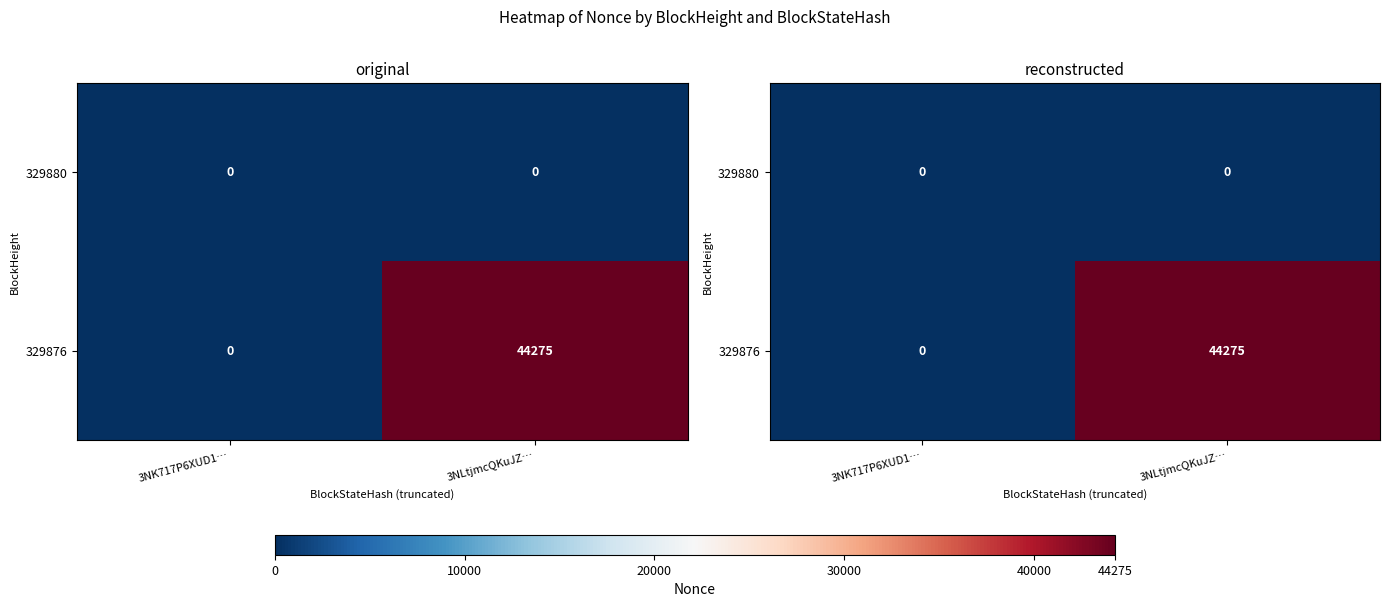

What is the spread (max minus min) of values at 3NLtjmcQKuJZ…?

44275